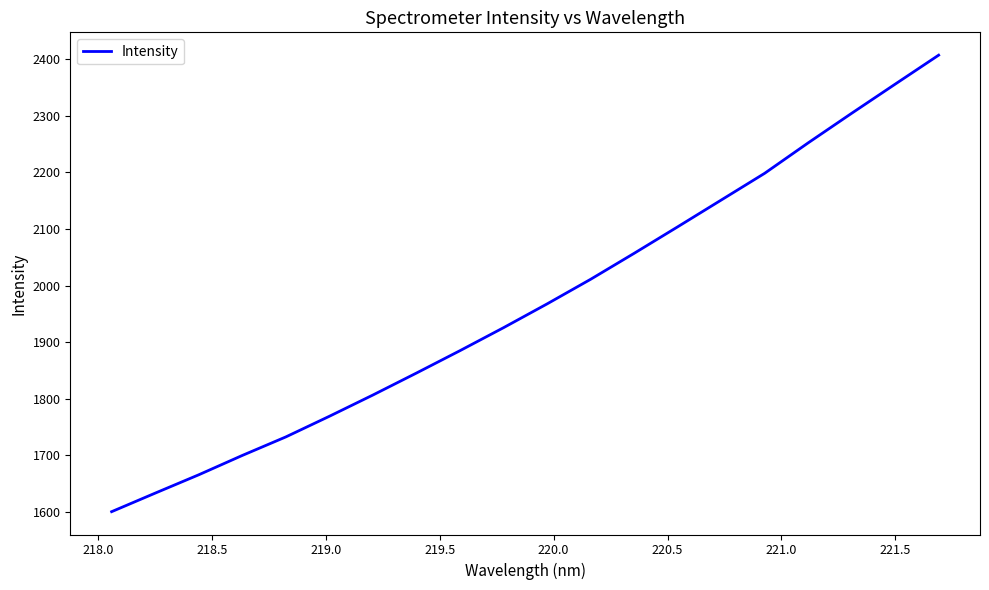

What is the minimum value shown in the chart?

1600.8